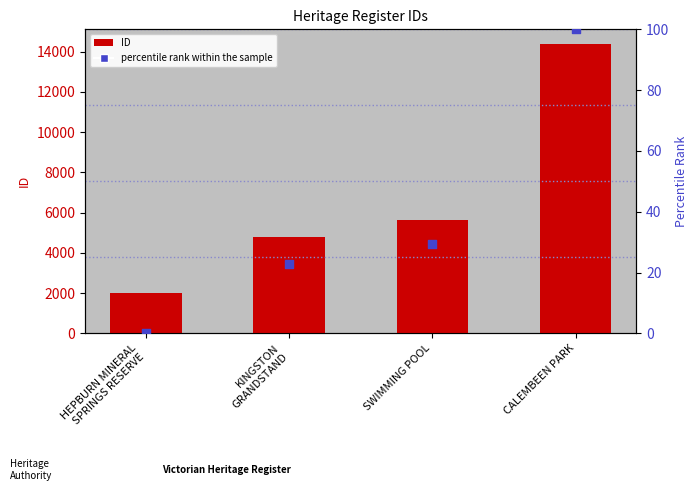

Which series reaches the minimum Y coordinate?

percentile rank within the sample